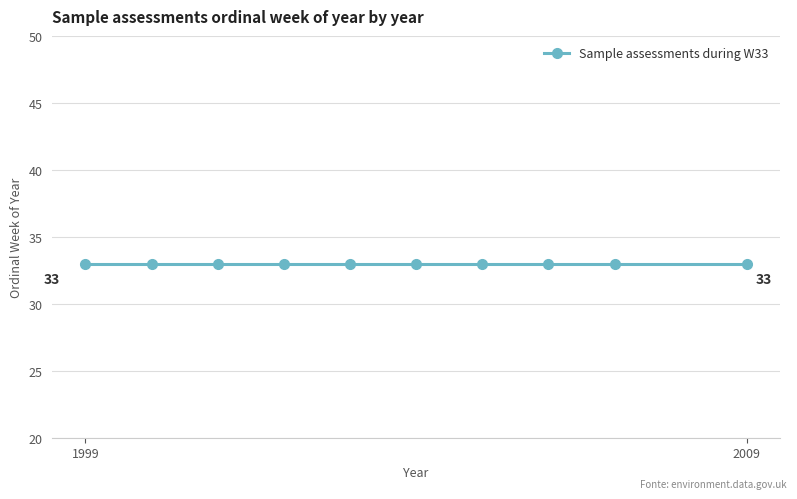

The chart shows a value of 2002 at 33. True or false?

True